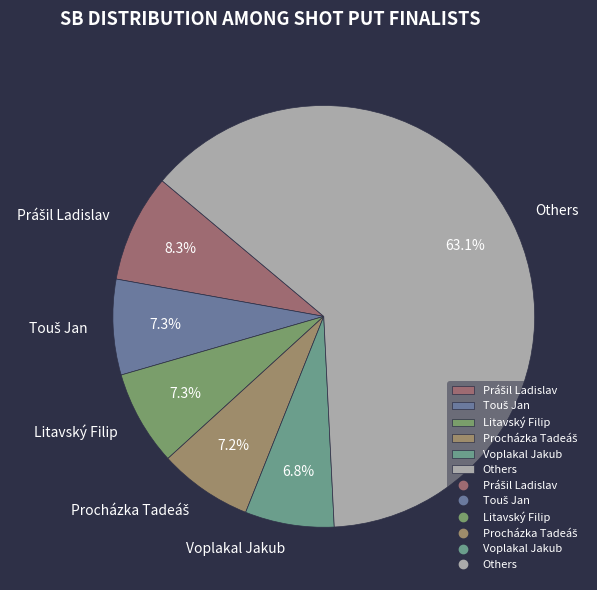

Count the number of slices in the pie.

6